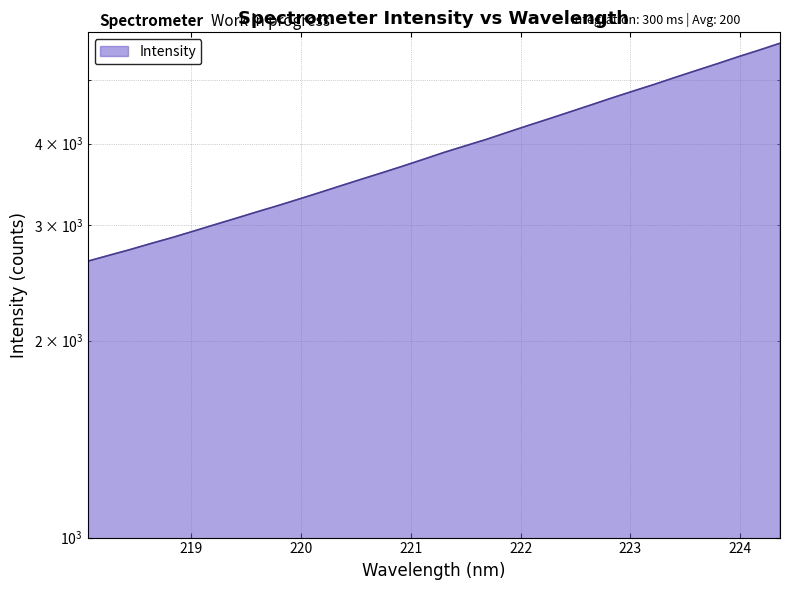

The chart shows a value of 5557.4 at 224.1709. True or false?

True